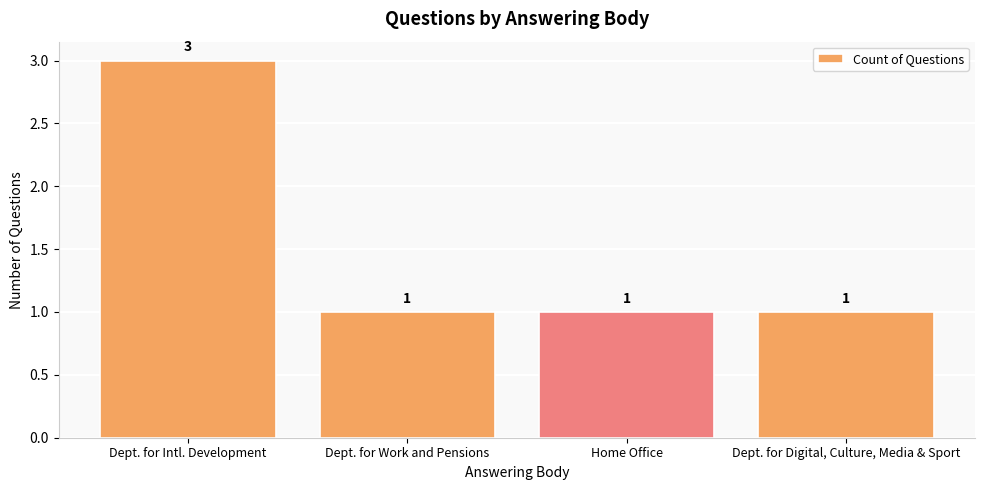

What is the ratio of the value at Dept. for Digital, Culture, Media & Sport to the value at Dept. for Intl. Development?

0.3